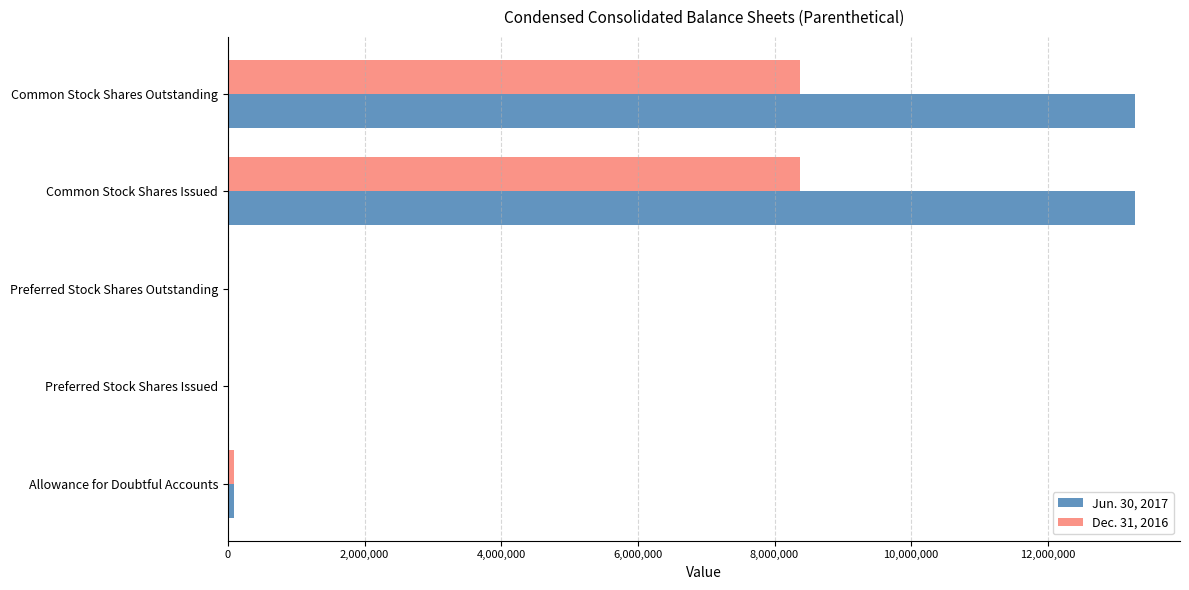

The value of Dec. 31, 2016 at Common Stock Shares Outstanding is 1819634. True or false?

False